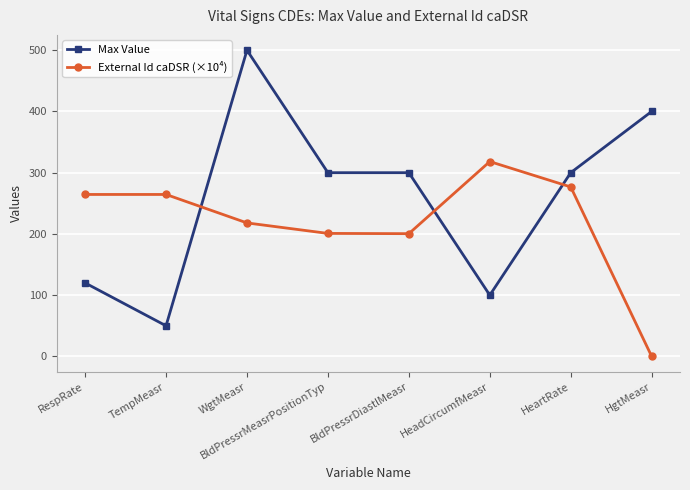

The value of Max Value at WgtMeasr is 711.3. True or false?

False